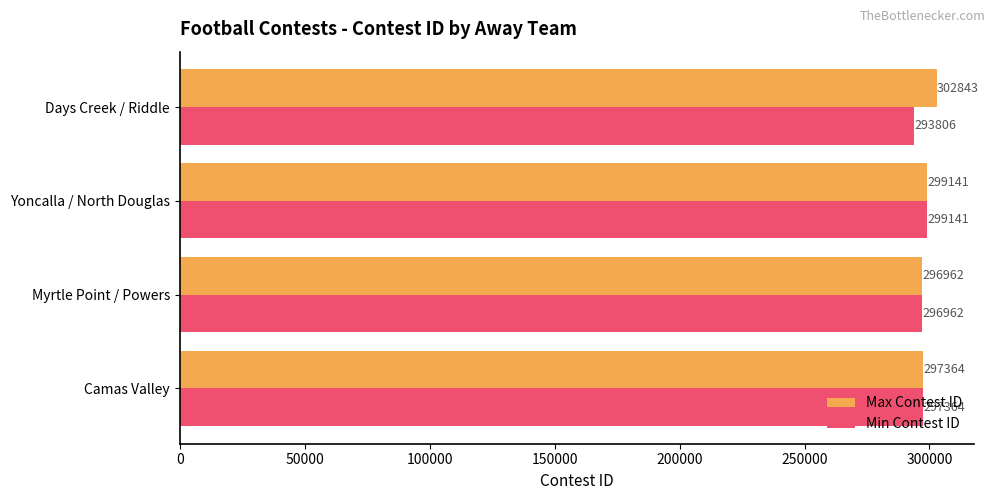

What is the difference between the Min Contest ID values at Days Creek / Riddle and Myrtle Point / Powers?

3156